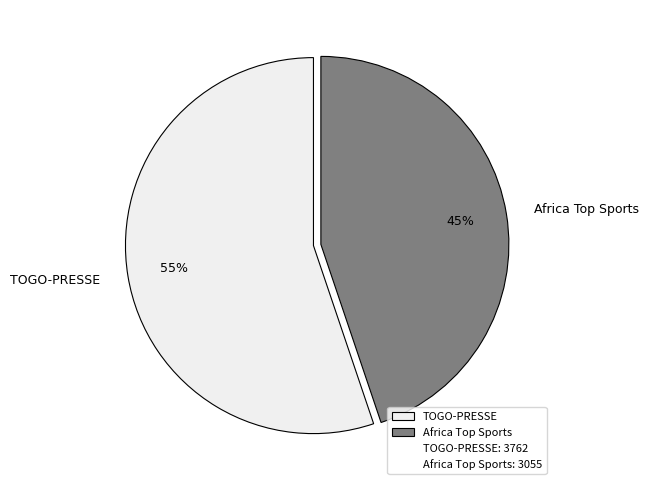

Which slice is the smallest?

Africa Top Sports